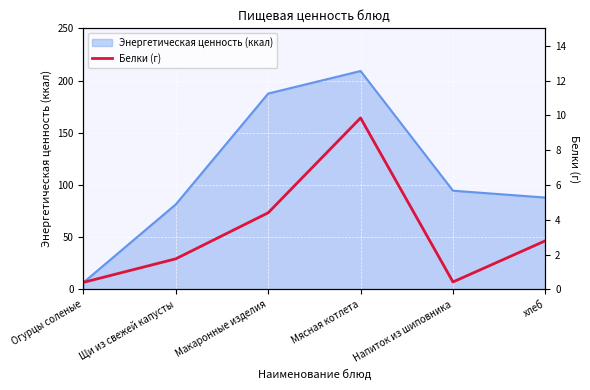

The value at Щи из свежей капусты is 2.3. True or false?

False